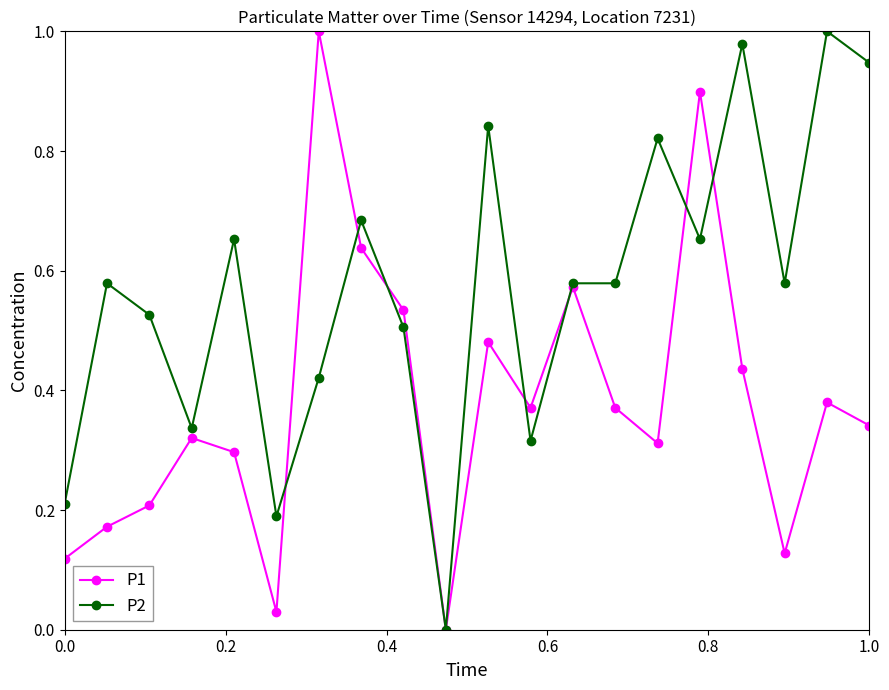

List the series in order of their overall mean, highest first.

P2, P1